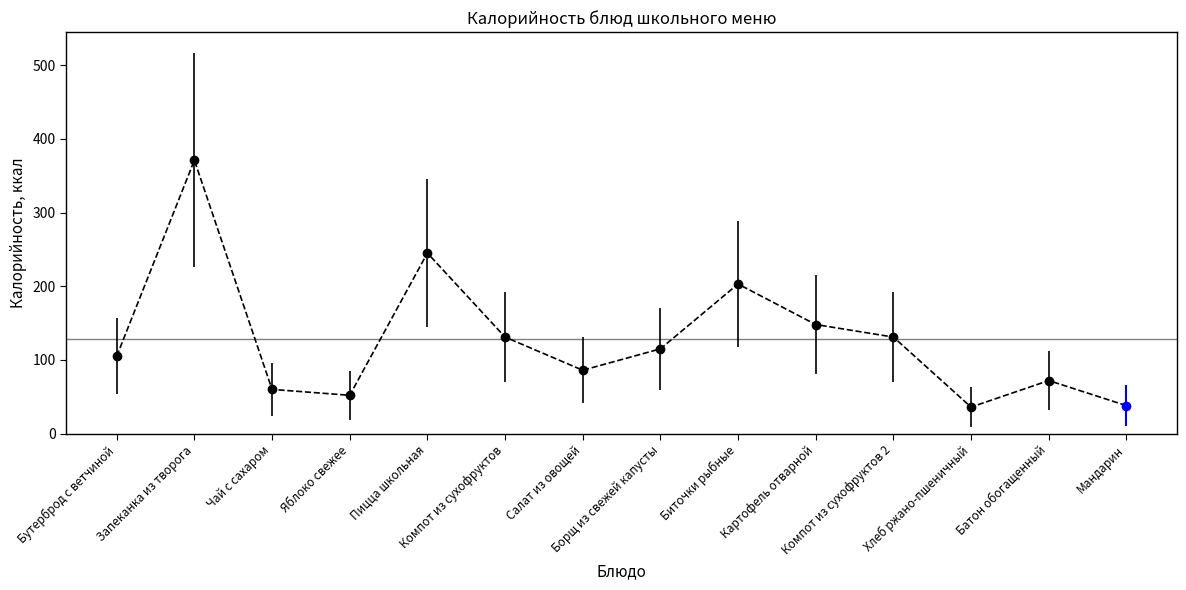

True or false: the data shows 72 at Батон обогащенный.

True